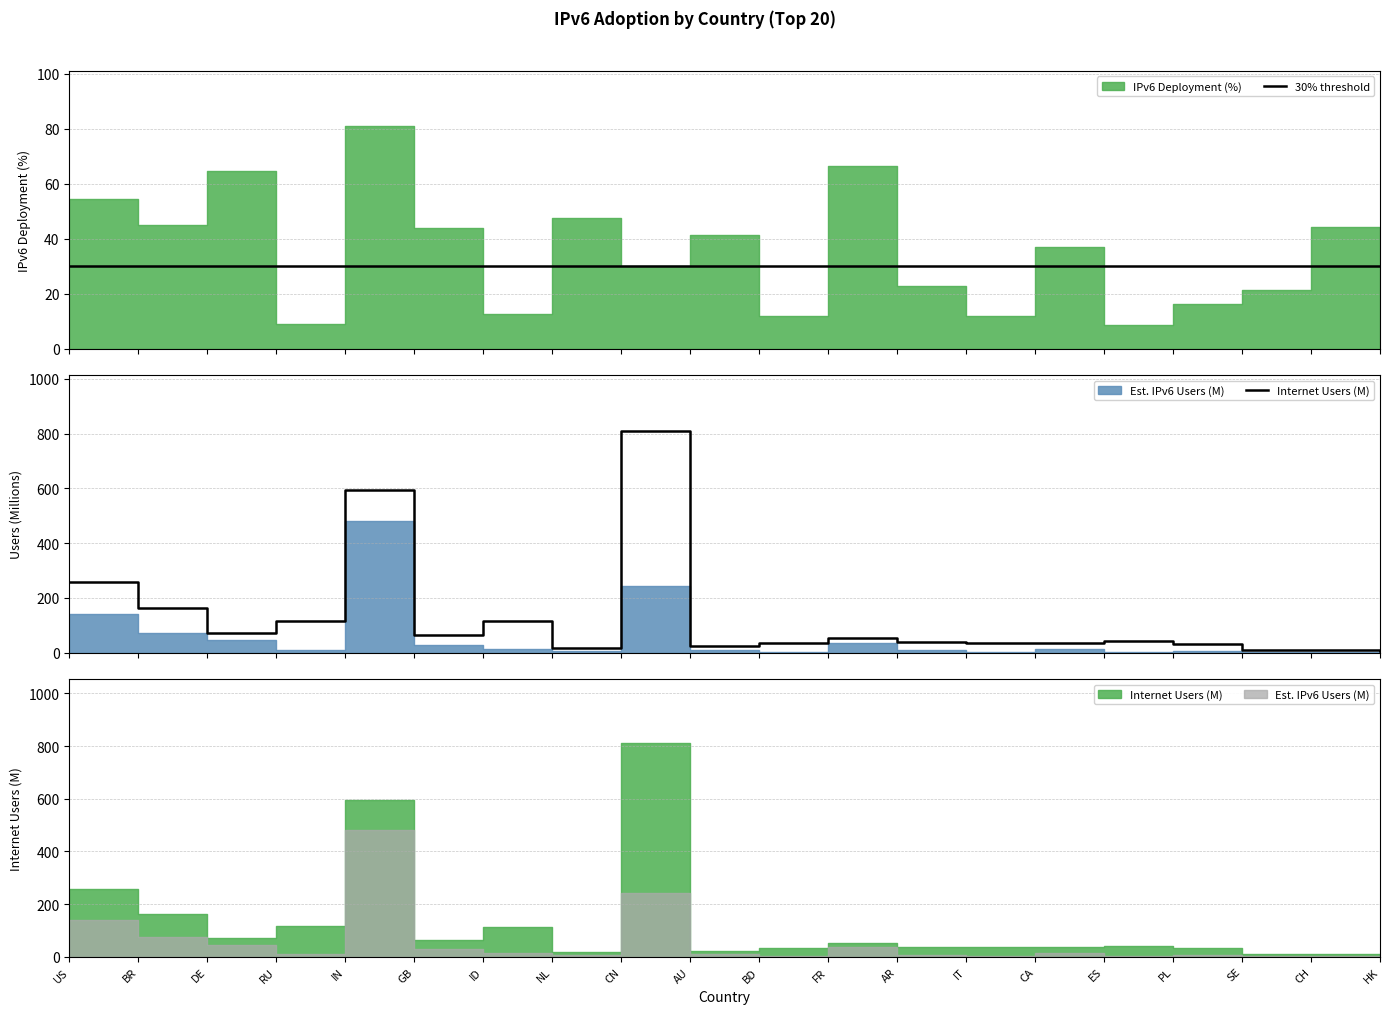

Rank the series at NL from lowest to highest value.

Internet Users (M), 30% threshold